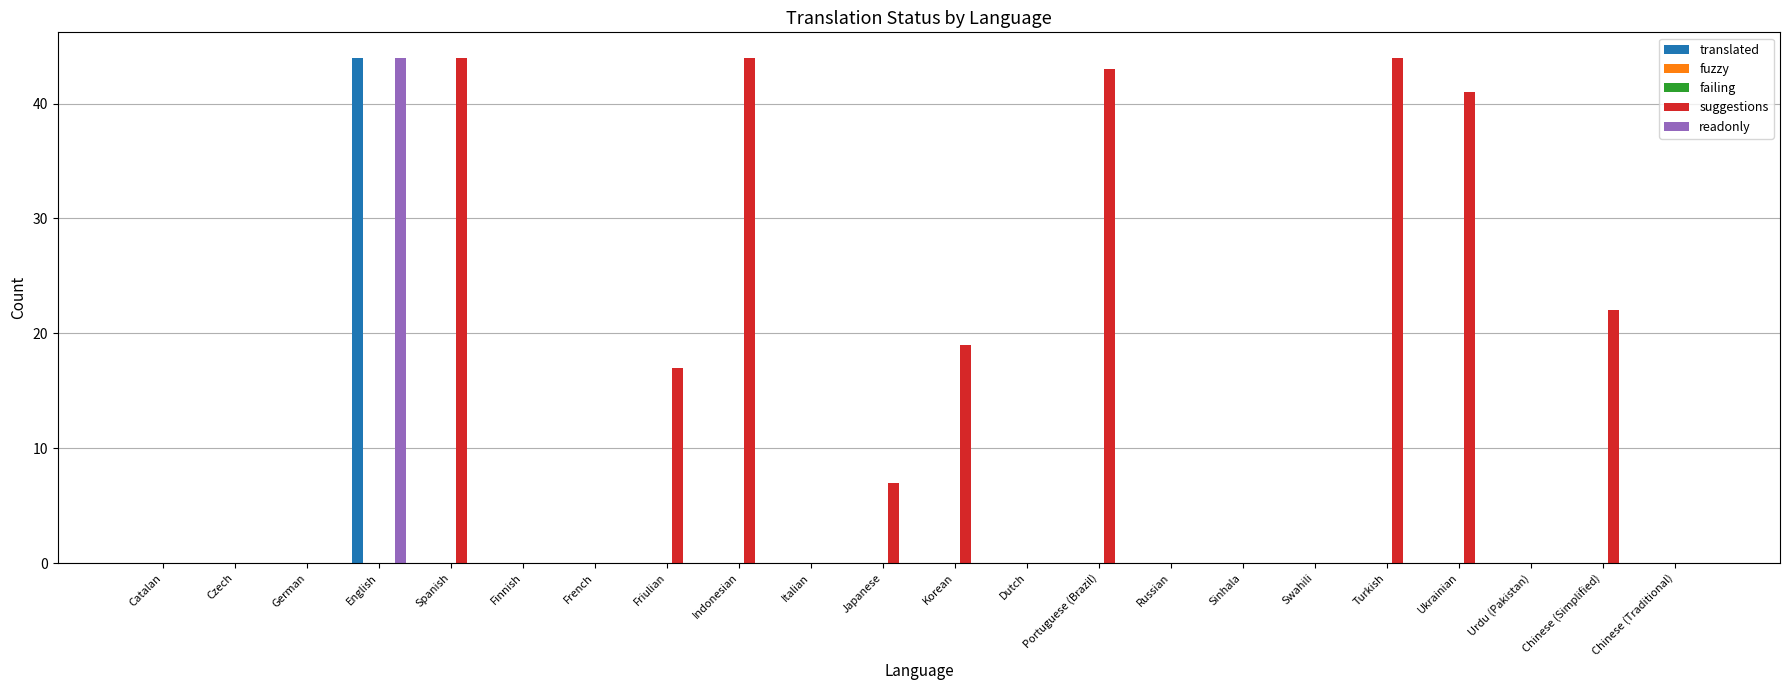

List the labels in order of fuzzy value, largest first.

Catalan, Czech, German, English, Spanish, Finnish, French, Friulian, Indonesian, Italian, Japanese, Korean, Dutch, Portuguese (Brazil), Russian, Sinhala, Swahili, Turkish, Ukrainian, Urdu (Pakistan), Chinese (Simplified), Chinese (Traditional)